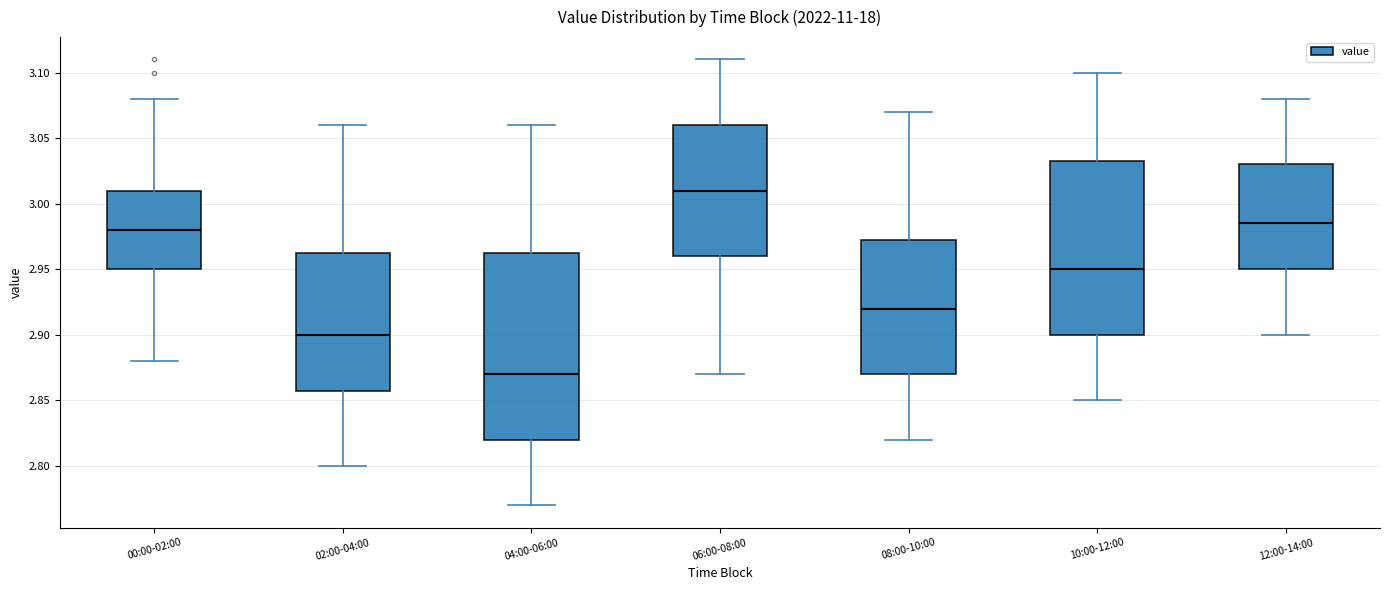

Reading left to right, read every box against the y-axis: the position of its median line, the range the box covers, and the ends of its whiskers. The values are not printed on the chart, so give them approximately, as read against the axis.

00:00-02:00: median 2.980, box 2.950 to 3.010, whiskers 2.880 to 3.080
02:00-04:00: median 2.900, box 2.860 to 2.965, whiskers 2.800 to 3.060
04:00-06:00: median 2.870, box 2.820 to 2.965, whiskers 2.770 to 3.060
06:00-08:00: median 3.010, box 2.960 to 3.060, whiskers 2.870 to 3.110
08:00-10:00: median 2.920, box 2.870 to 2.975, whiskers 2.820 to 3.070
10:00-12:00: median 2.950, box 2.900 to 3.035, whiskers 2.850 to 3.100
12:00-14:00: median 2.985, box 2.950 to 3.030, whiskers 2.900 to 3.080